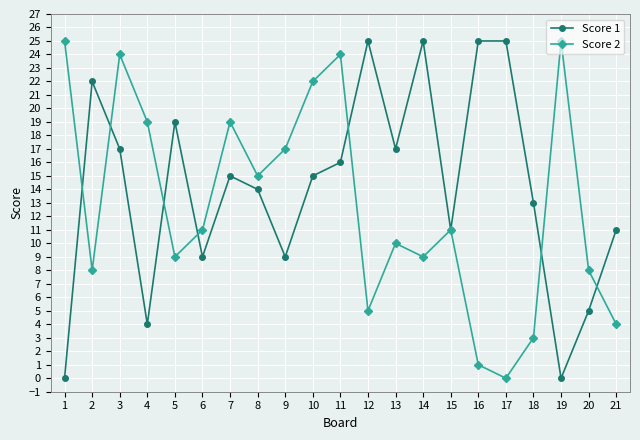

What is the maximum value shown in the chart?

25